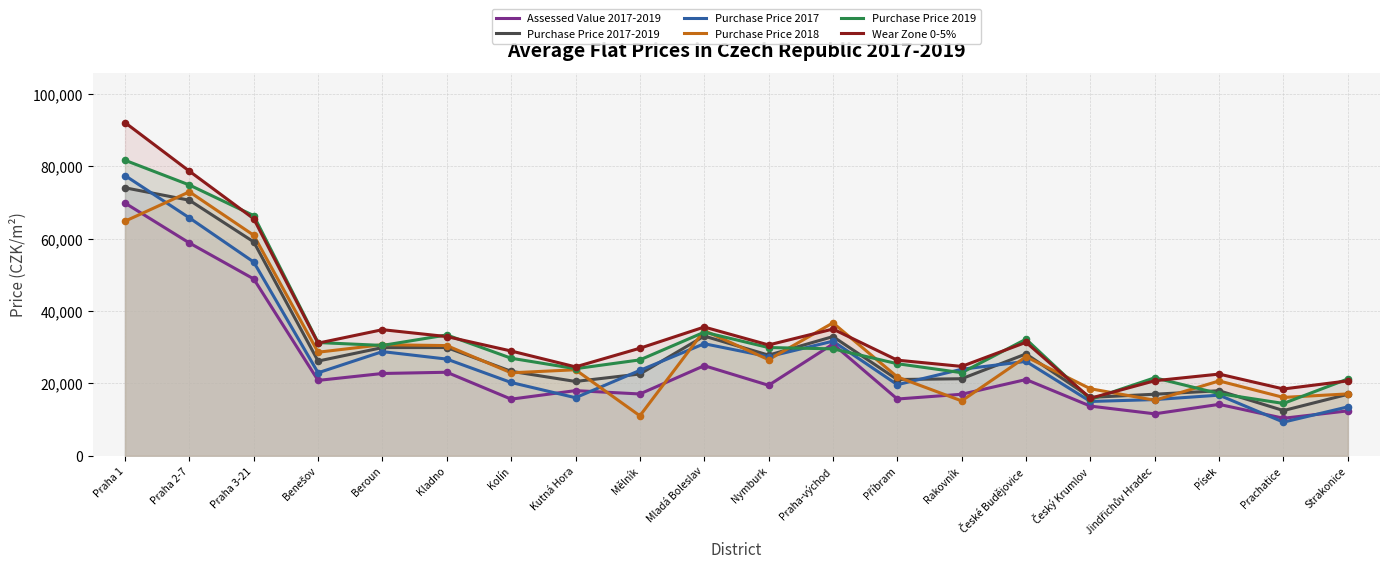

Which series has the largest Y range (max minus min)?

Wear Zone 0-5%